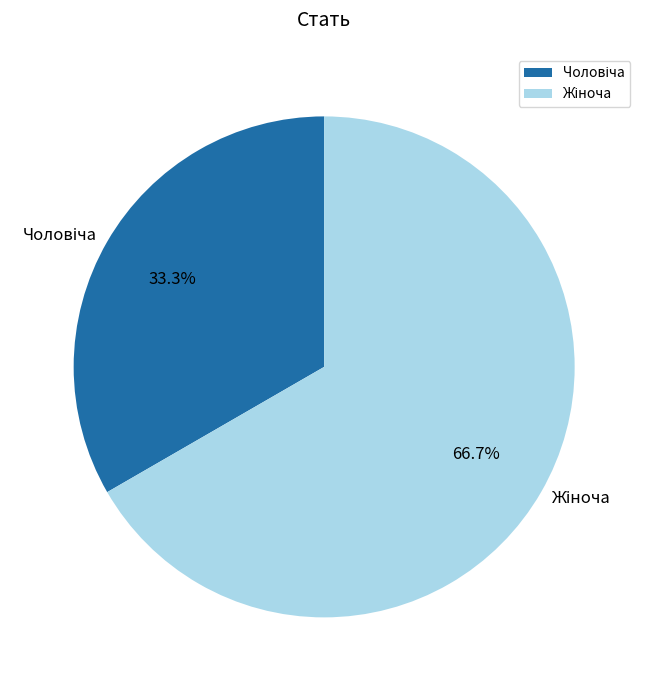

To the nearest percent, what is the average slice percentage?

50%